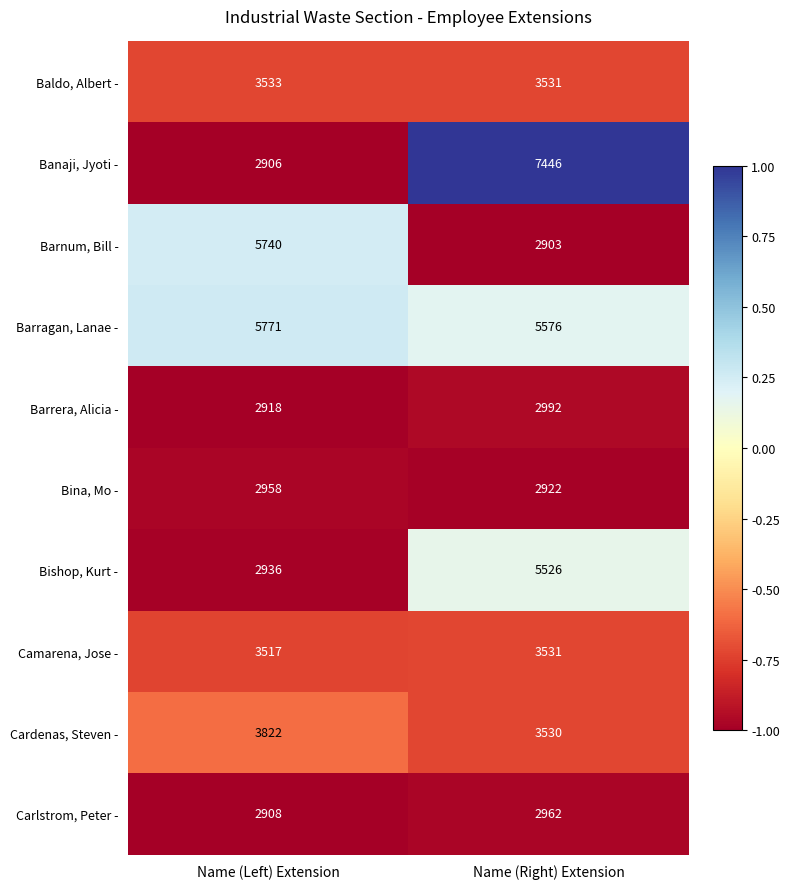

What value does the Camarena, Jose - series have at Name (Left) Extension, to the nearest 10?

3520